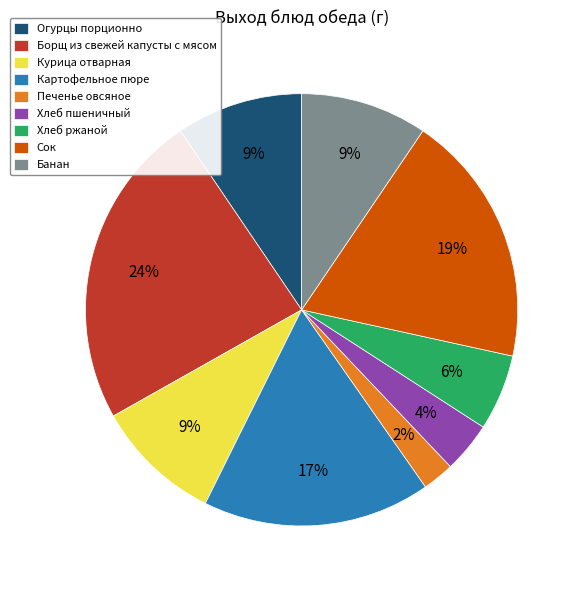

Does Сок account for over 50% of the chart?

No